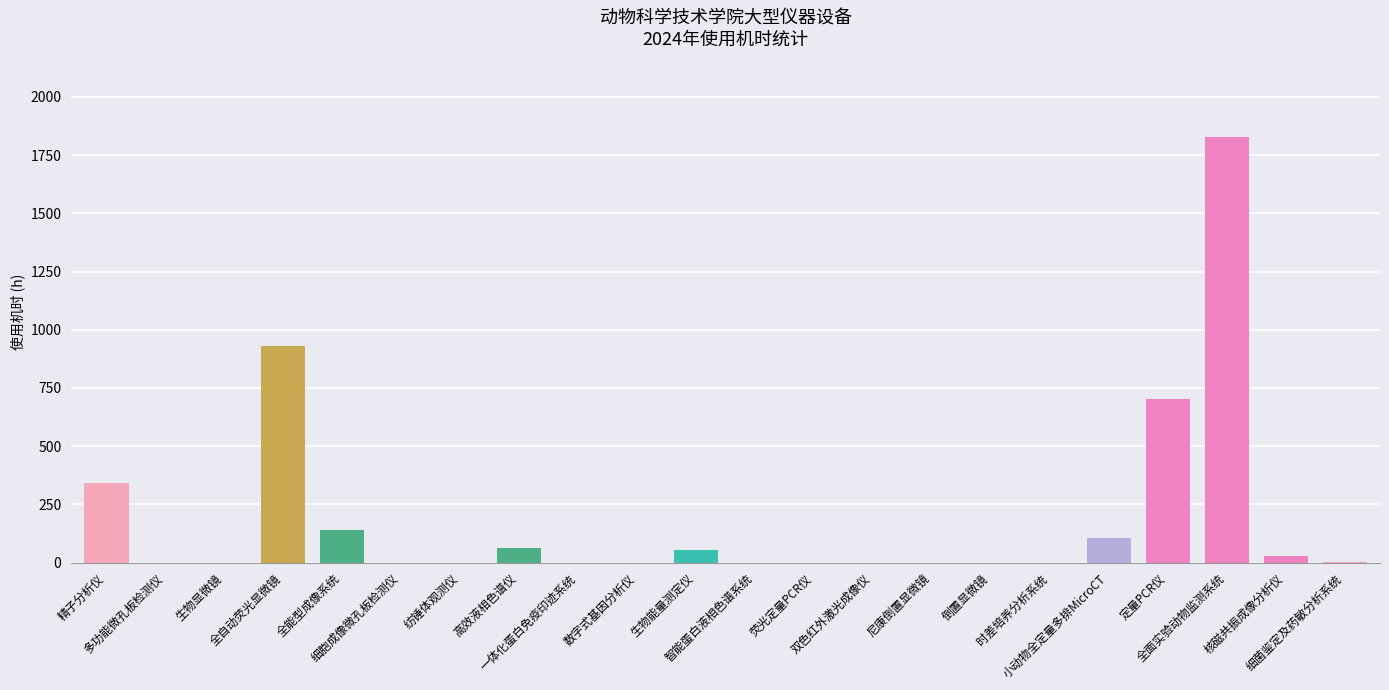

What is the change in value from 全自动荧光显微镜 to 尼康倒置显微镜?

-930.5